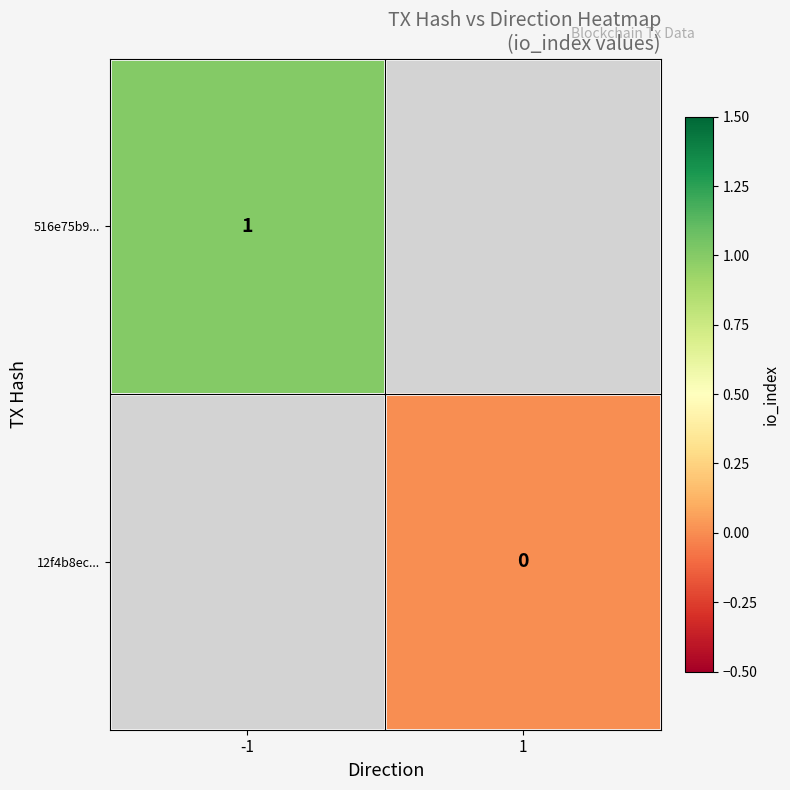

Is it true that 516e75b9... equals 0 at -1?

False